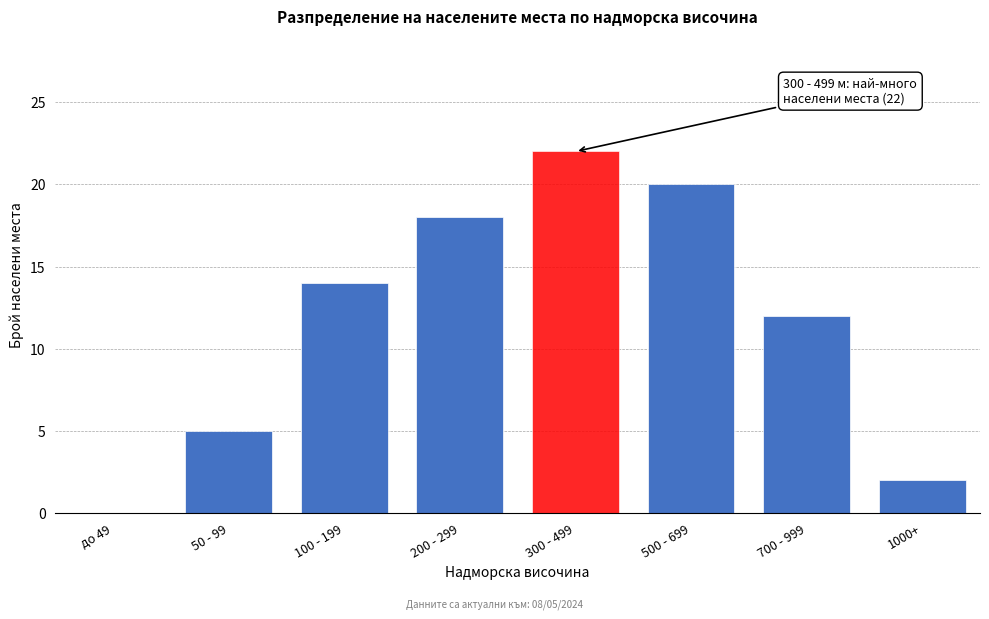

Reading left to right, transcribe all the data shown in this chart.

до 49=0	50 - 99=5	100 - 199=14	200 - 299=18	300 - 499=22	500 - 699=20	700 - 999=12	1000+=2